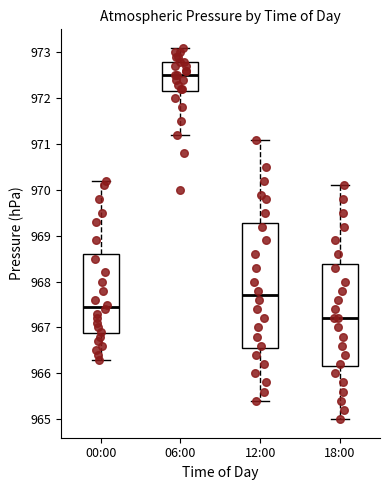

Where is the upper edge of the box for 12:00 on the y-axis? The values are not printed on the chart, so give them approximately, as read against the axis.

969.3